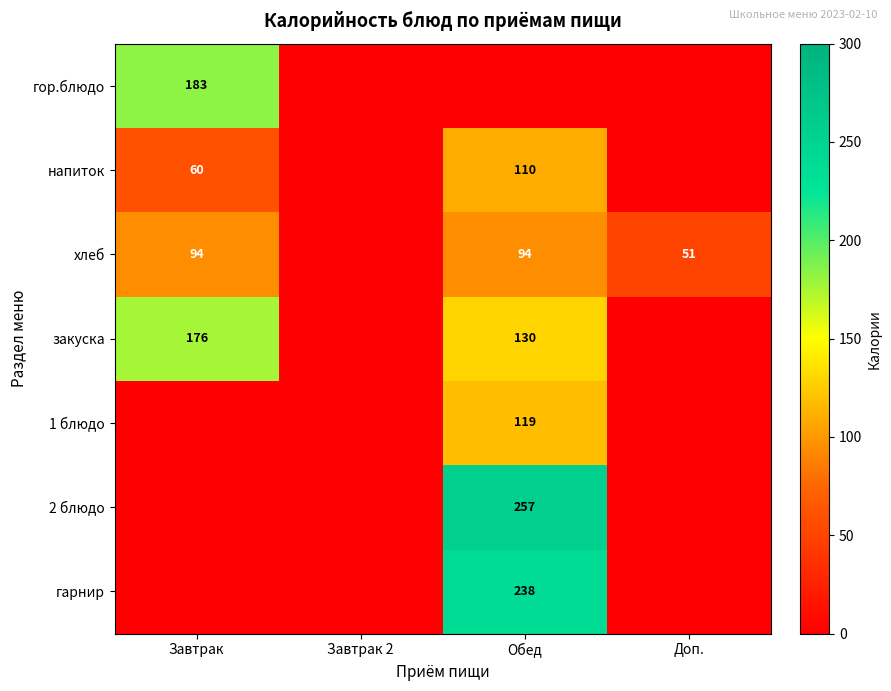

The напиток series shows 152 at Обед. True or false?

False